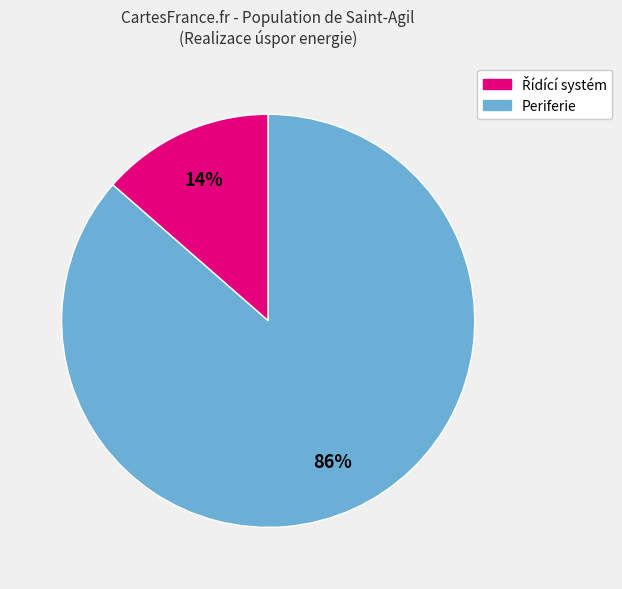

Is it true that Periferie is 86% of the pie?

True